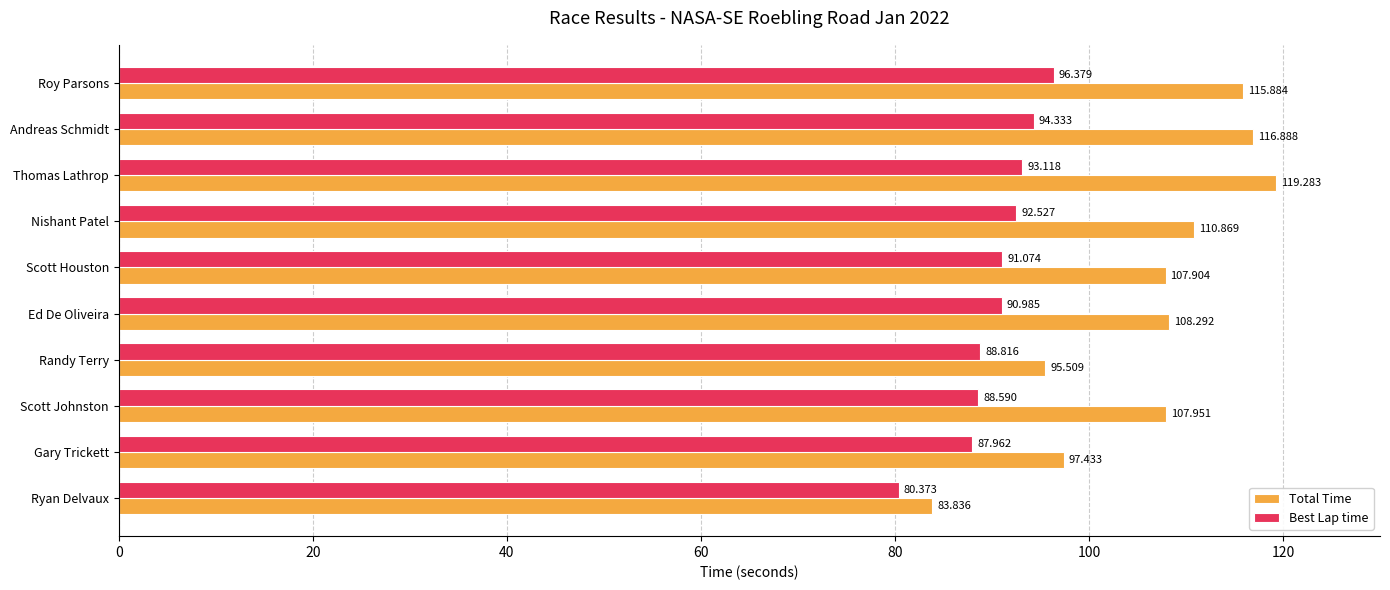

Rank the categories by Best Lap time value from highest to lowest.

Roy Parsons, Andreas Schmidt, Thomas Lathrop, Nishant Patel, Scott Houston, Ed De Oliveira, Randy Terry, Scott Johnston, Gary Trickett, Ryan Delvaux